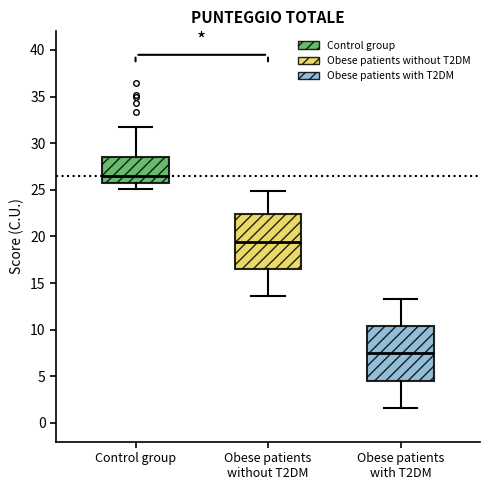

Reading left to right, read every box against the y-axis: the position of its median line, the range the box covers, and the ends of its whiskers. The values are not printed on the chart, so give them approximately, as read against the axis.

Control group: median 26.5, box 25.5 to 28.5, whiskers 25.0 to 31.5
Obese patients without T2DM: median 19.5, box 16.5 to 22.5, whiskers 13.5 to 25.0
Obese patients with T2DM: median 7.5, box 4.5 to 10.5, whiskers 1.5 to 13.5